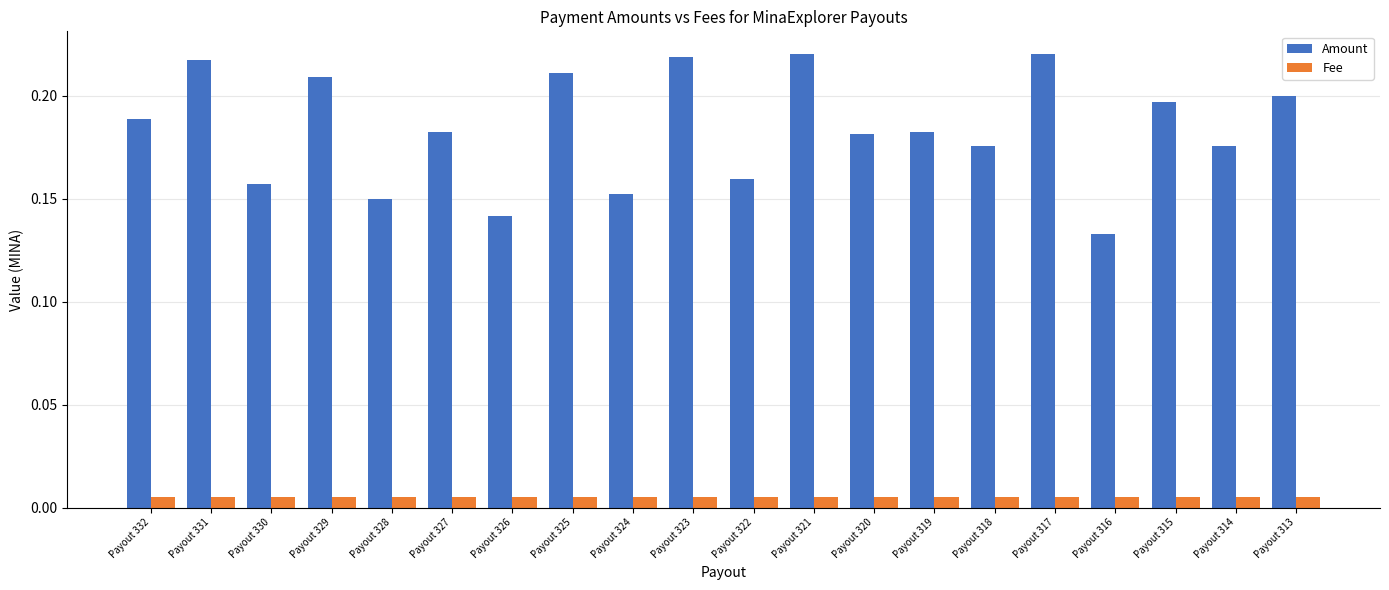

What is the sum of all Amount values?

3.7